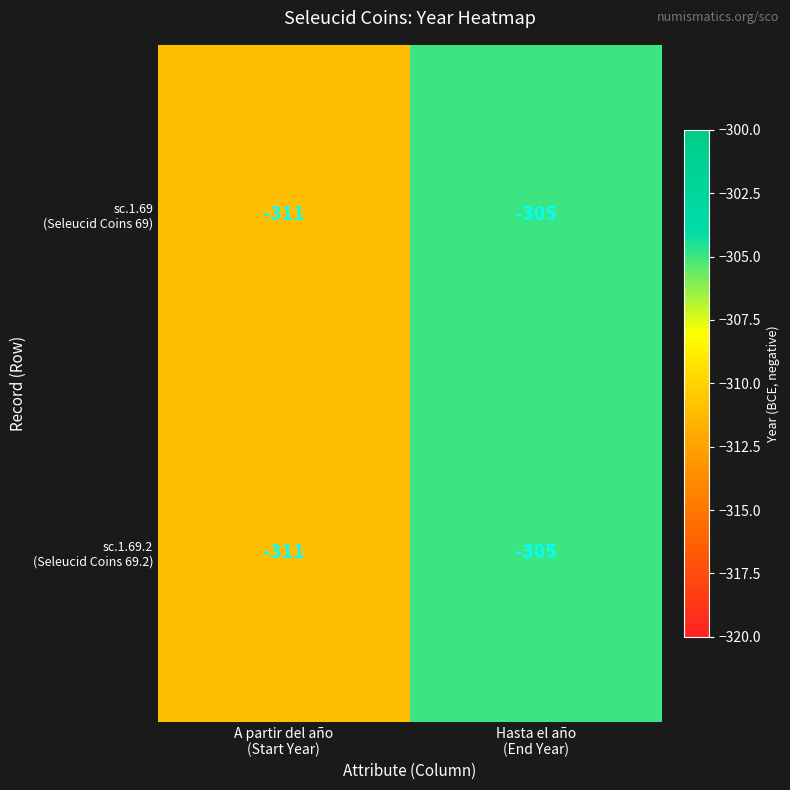

What is the minimum value shown in the chart?

-311